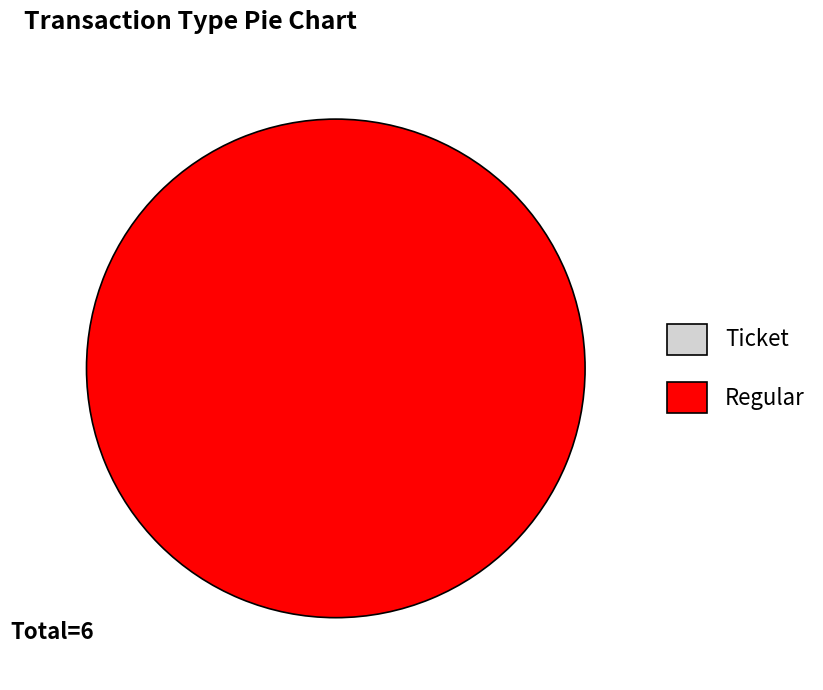

Is the sum of Regular and Ticket greater than half?

Yes